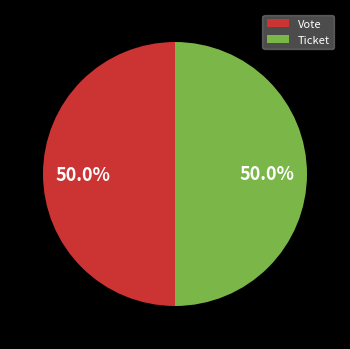

To the nearest percent, what portion does Vote represent?

50%